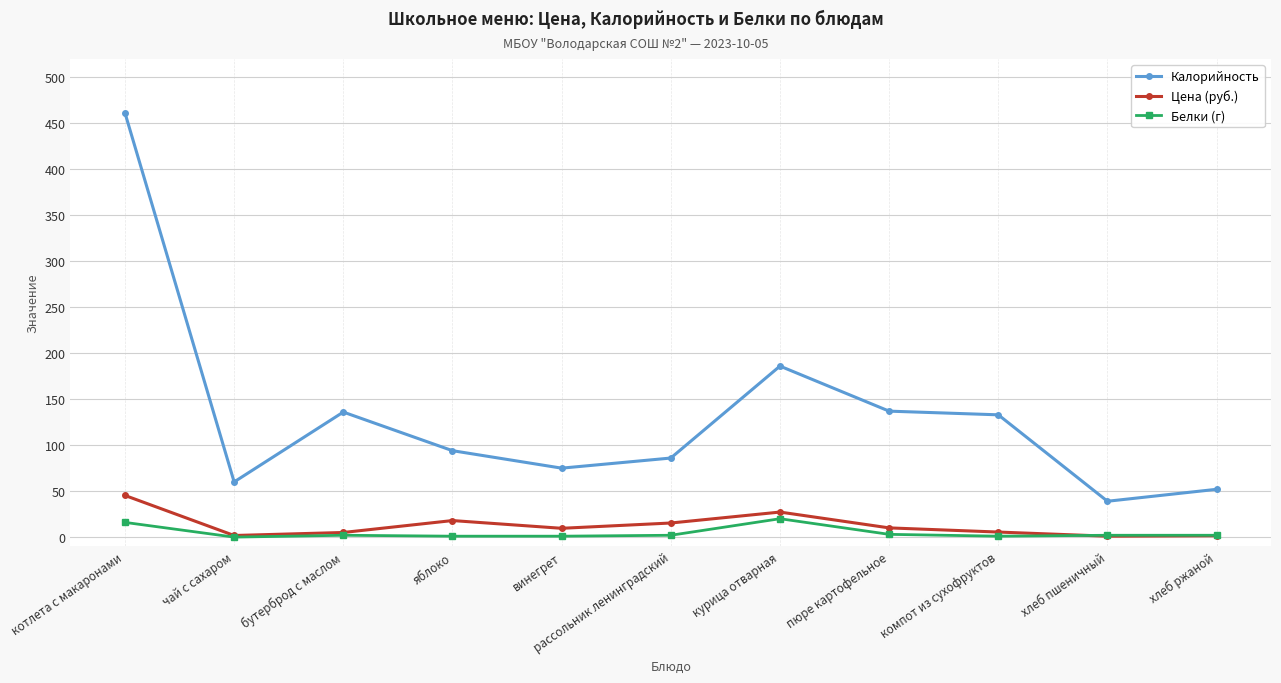

What is the spread (max minus min) of values at чай с сахаром?

60.0